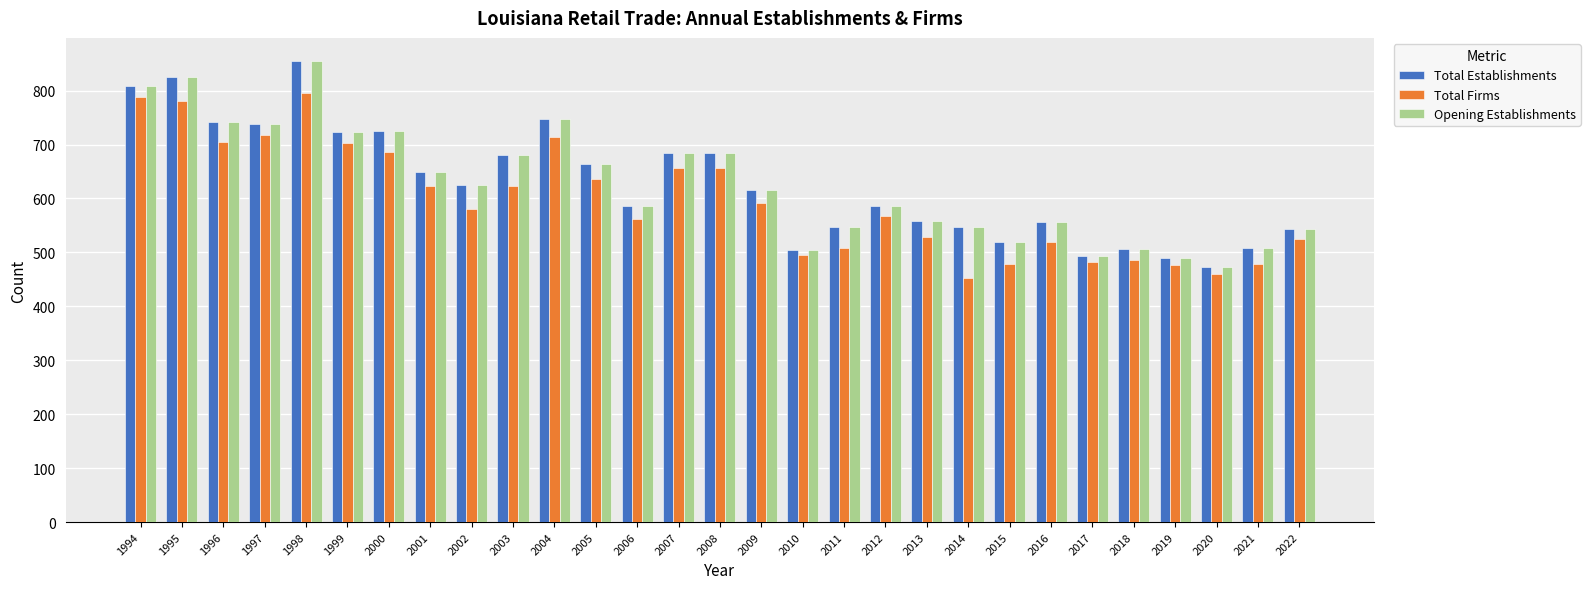

Which series changed the most between 2008 and 2011?

Total Firms